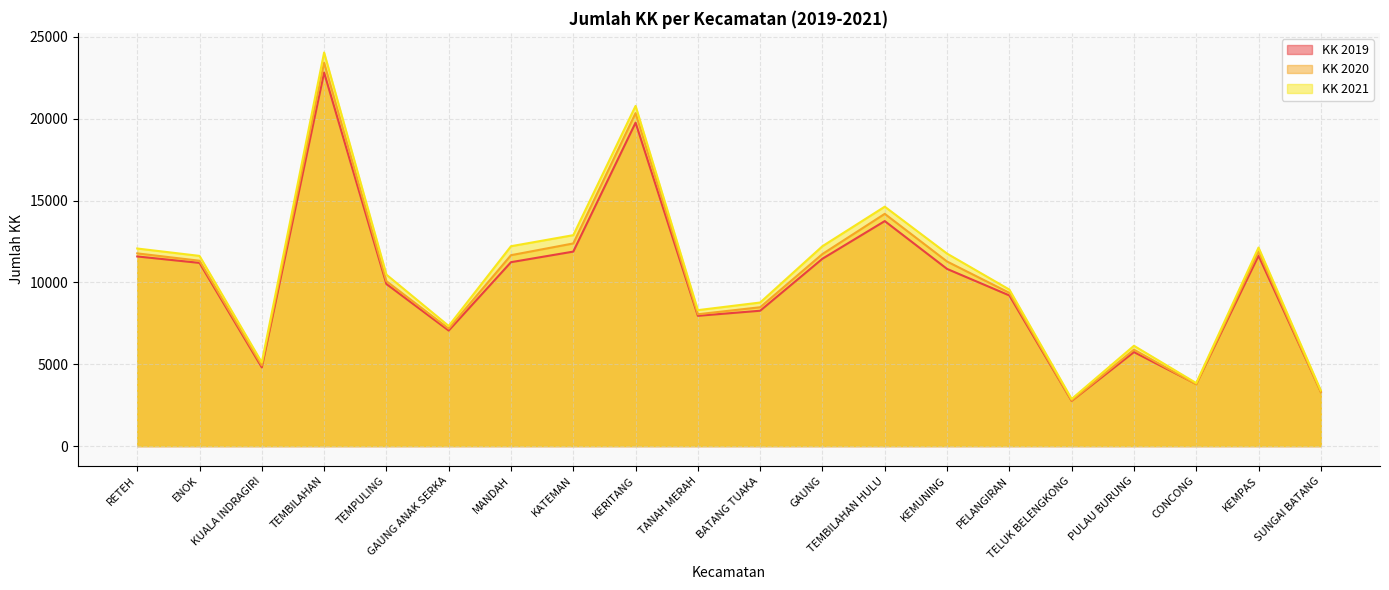

Which series has the widest spread of values?

KK 2021